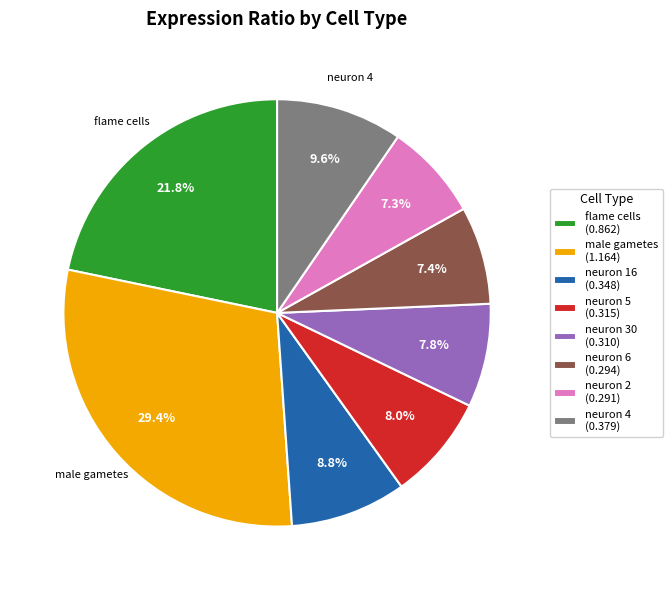

What percentage is the neuron 16 slice, to the nearest percent?

9%